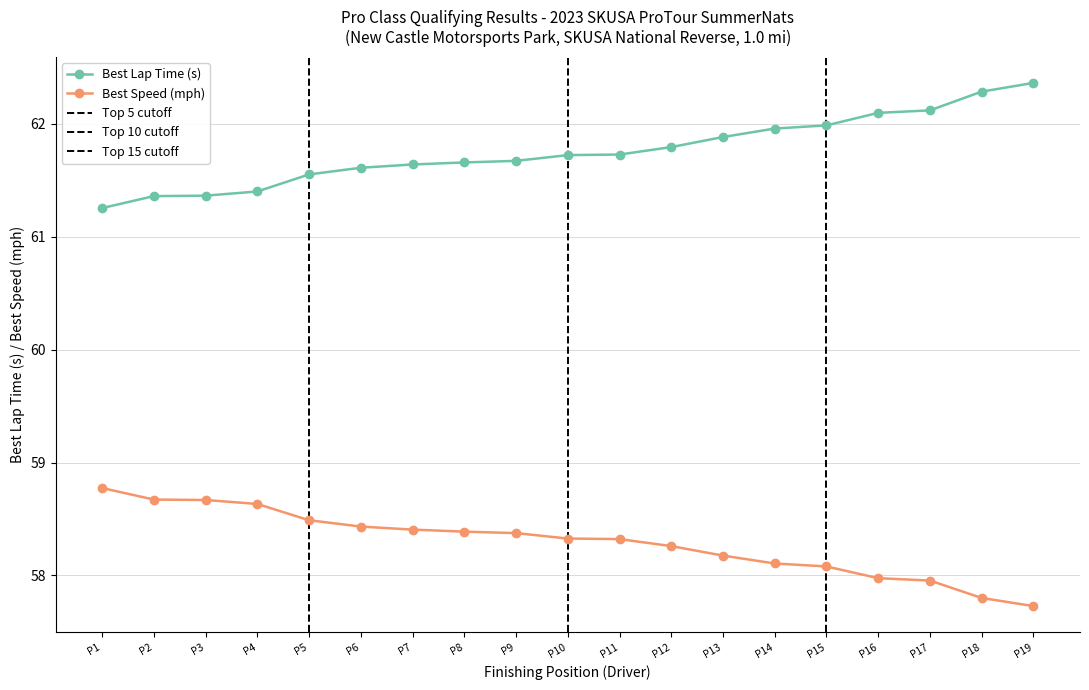

True or false: Best Speed (mph) and Best Lap Time (s) cross at least once.

False